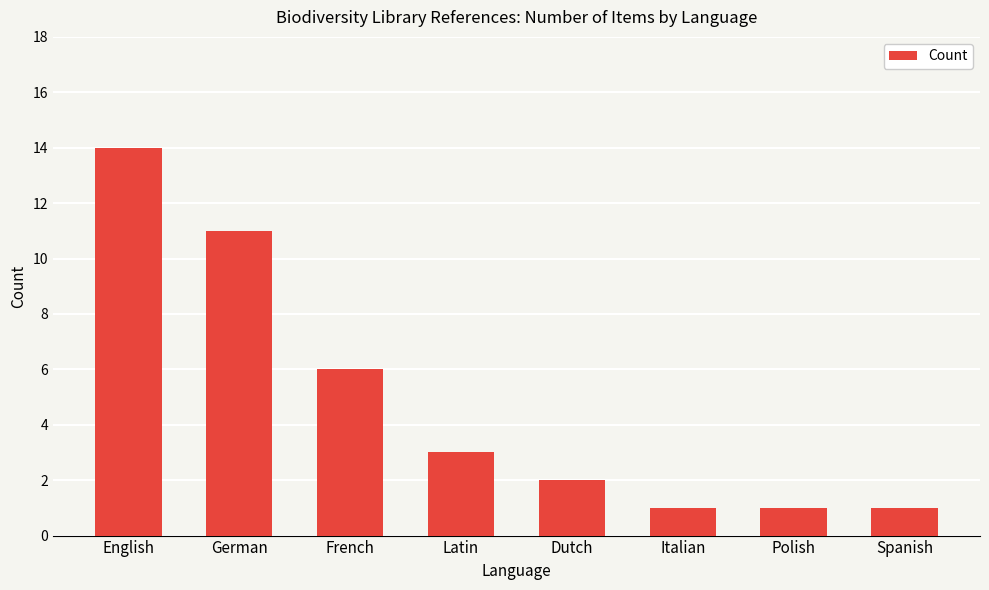

What is the greatest value displayed?

14